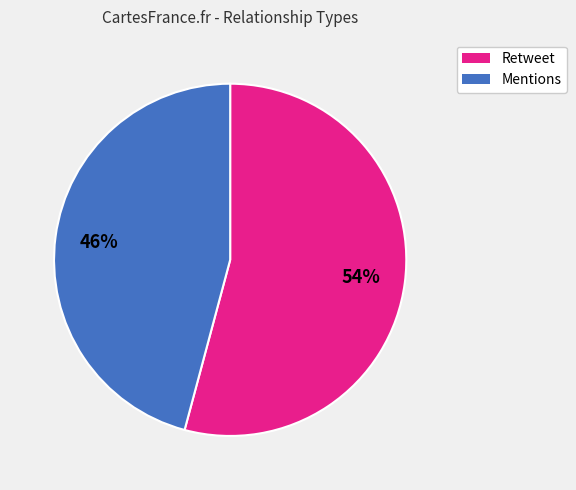

Which has a higher value, Retweet or Mentions?

Retweet